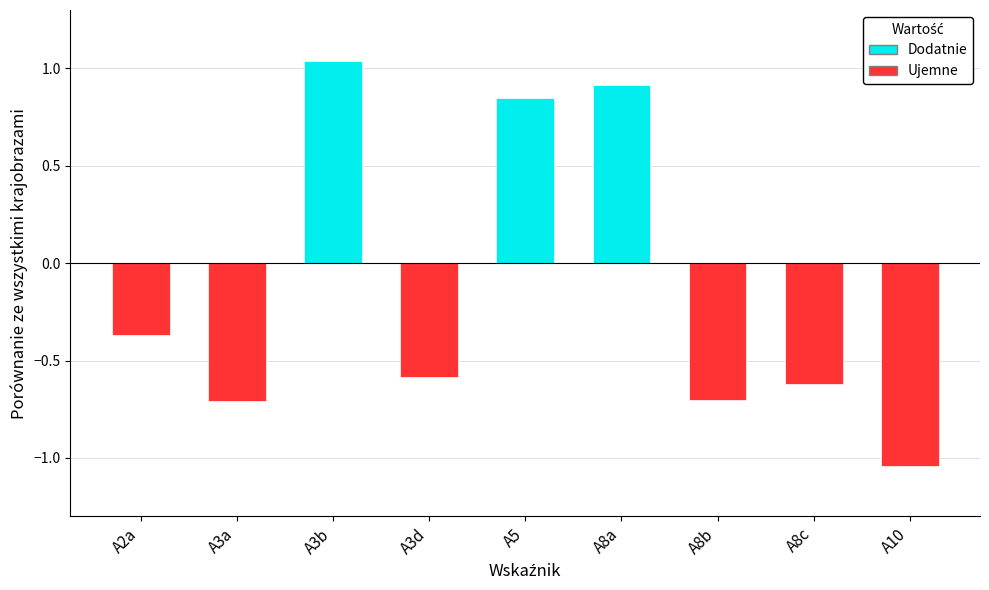

What position from the right is A3b?

7